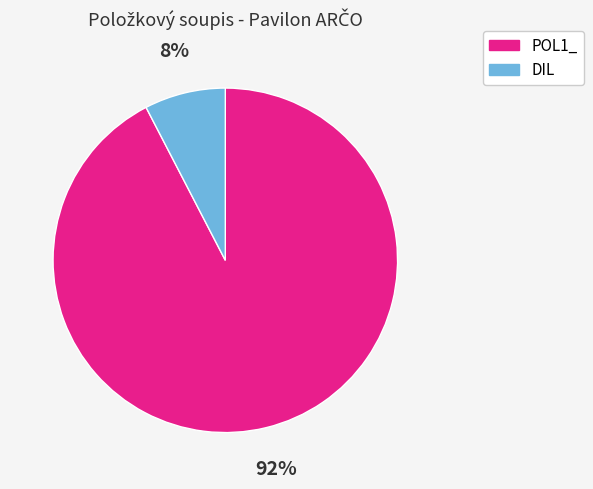

Is there any slice that represents more than half of the pie?

Yes